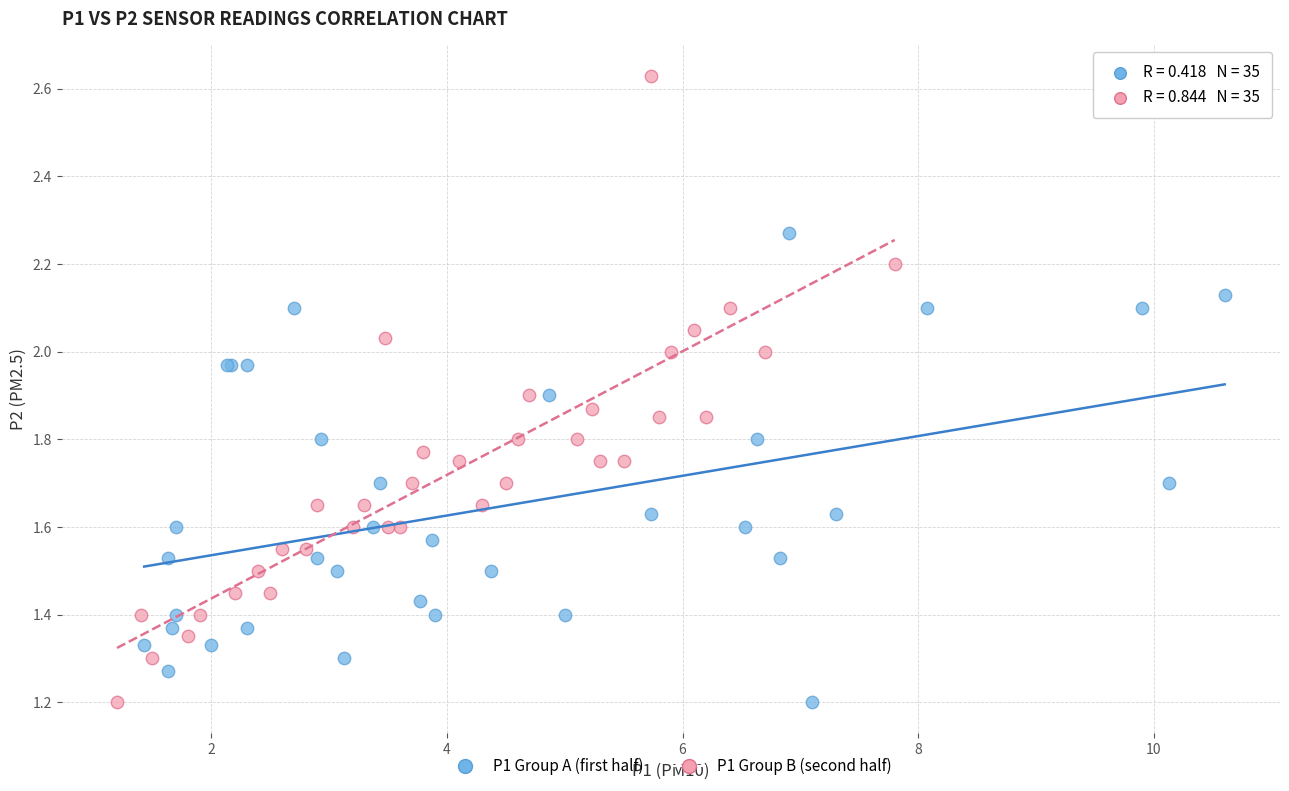

Which series has the largest Y range (max minus min)?

P1 Group B (second half)